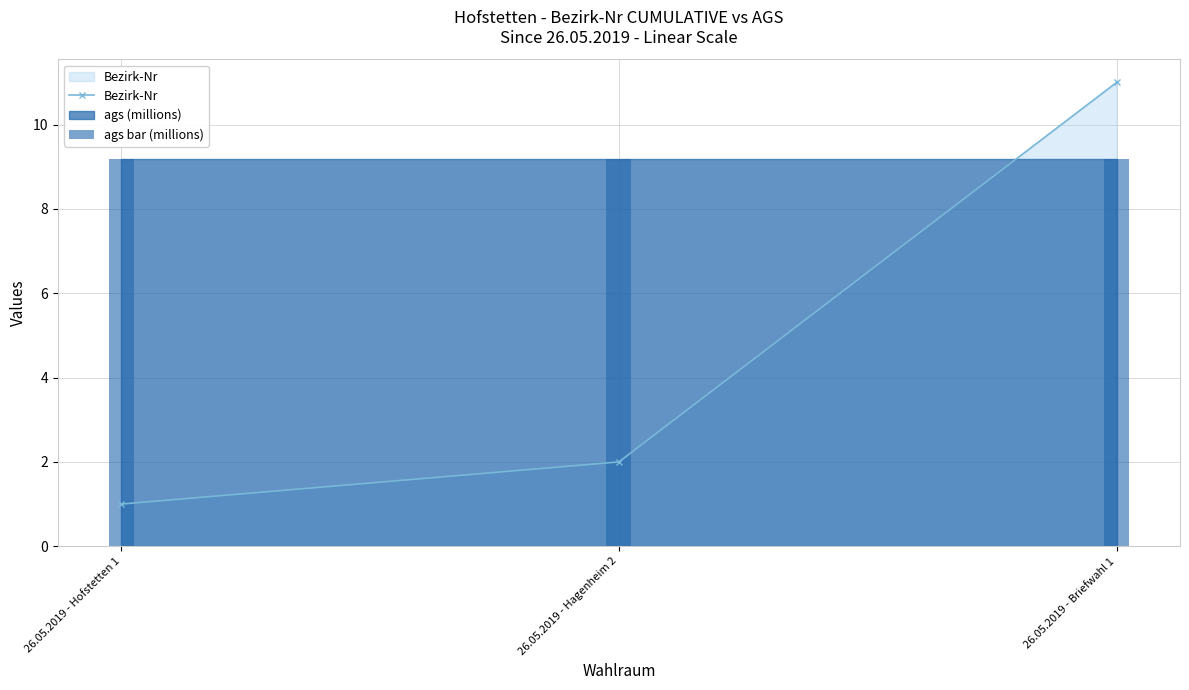

What position from the left is 26.05.2019 - Briefwahl 1?

3